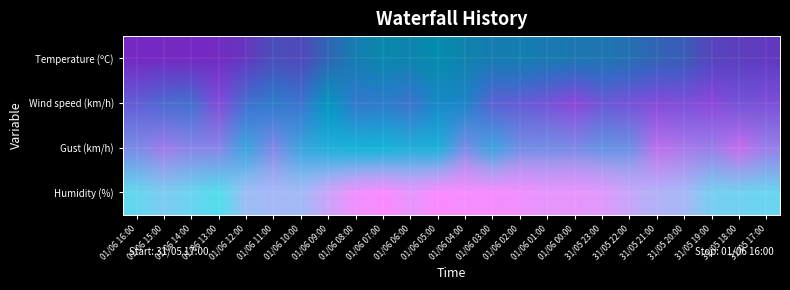

What is the difference between the highest and lowest values at 01/06 08:00?

0.9